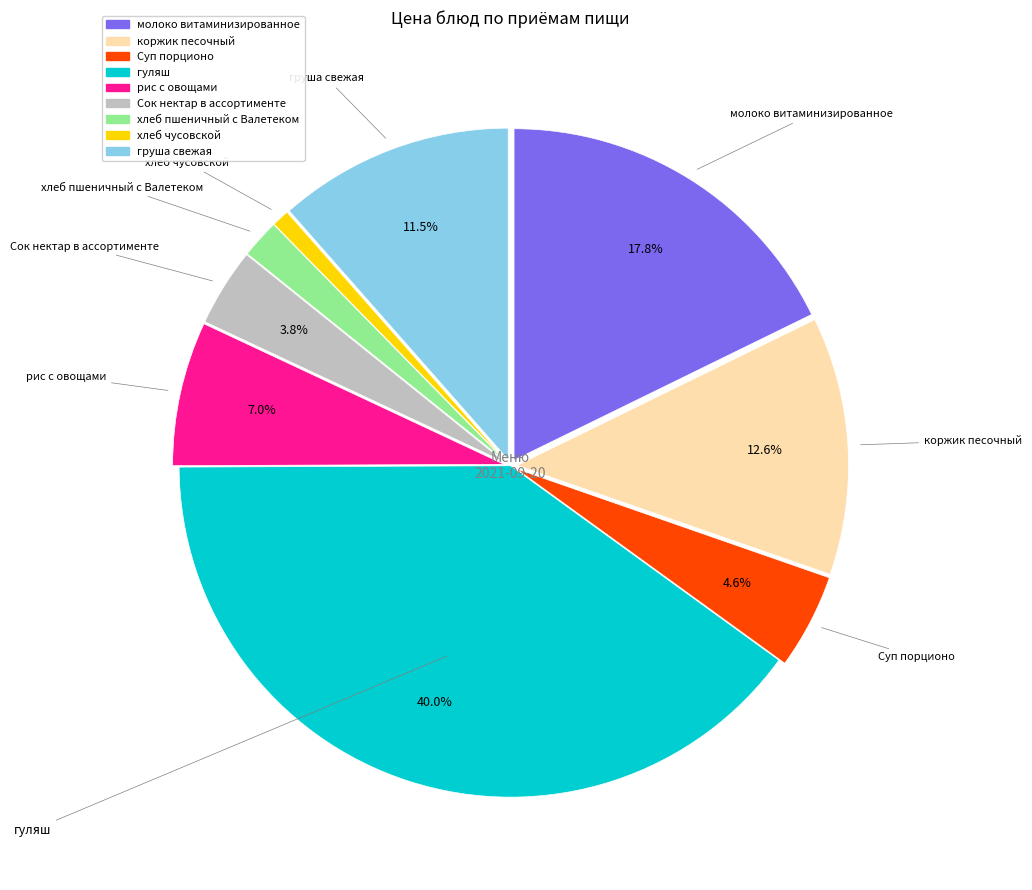

To the nearest percent, what portion does рис с овощами represent?

7%